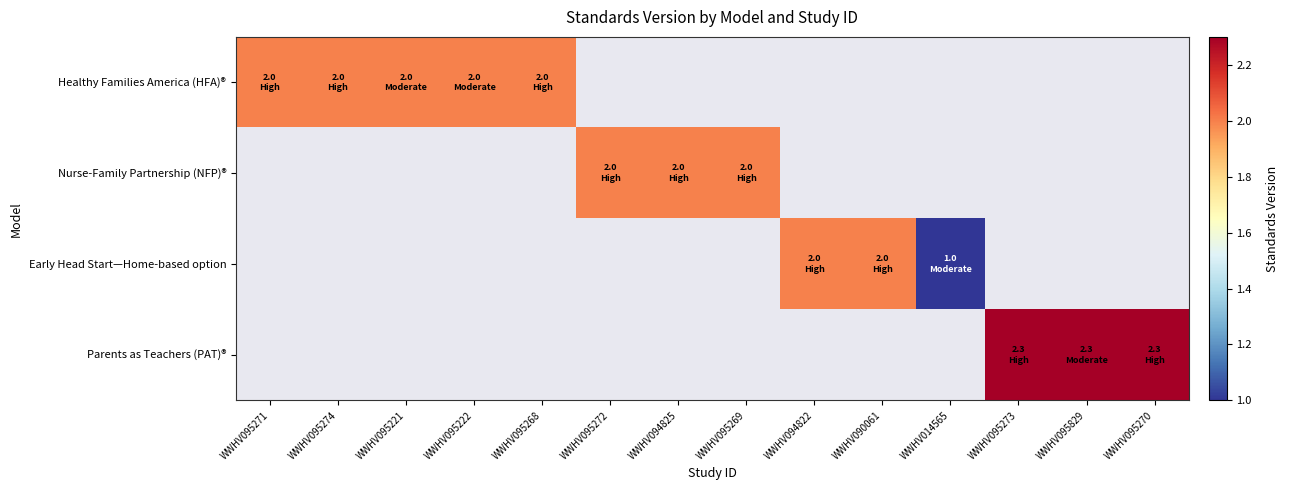

Which has a higher value, WWHV090061 or WWHV095221?

WWHV095221